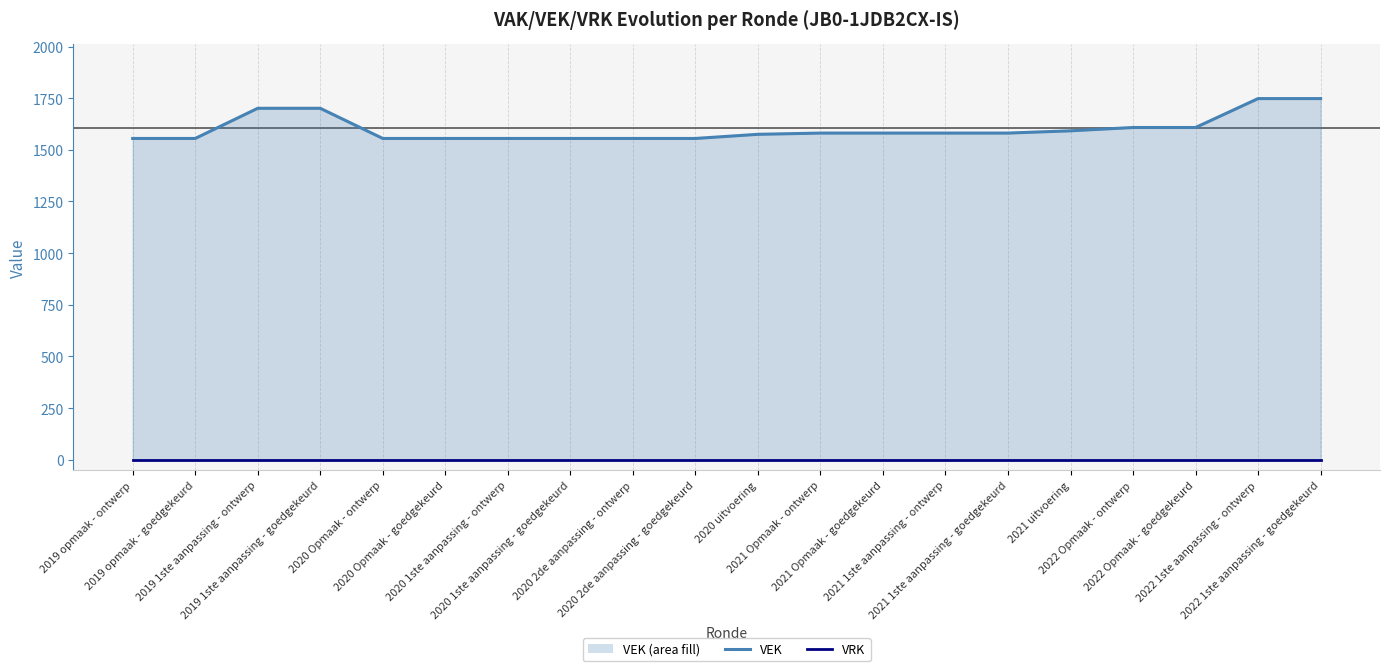

Which series has the widest spread of values?

VEK